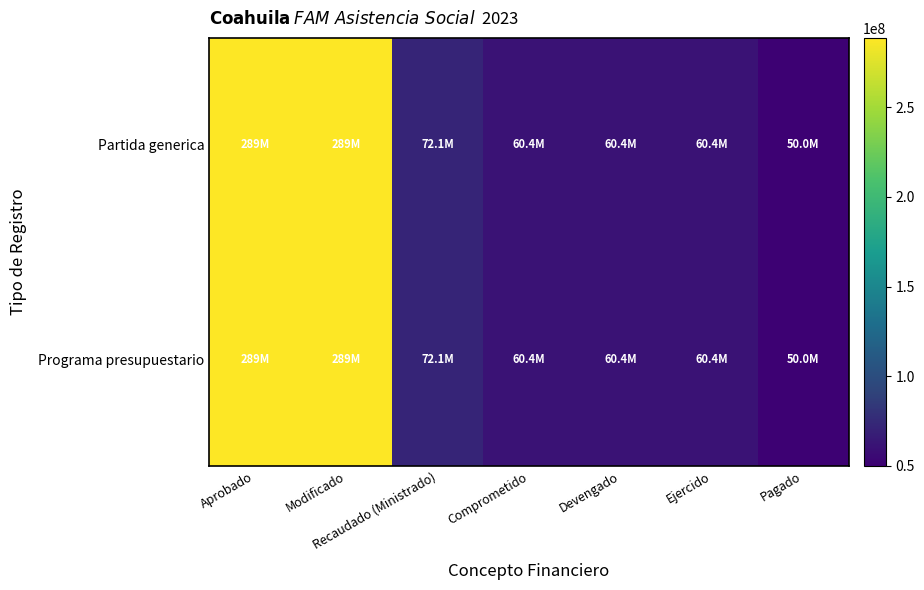

Which series changed the most between Aprobado and Recaudado (Ministrado)?

Programa presupuestario